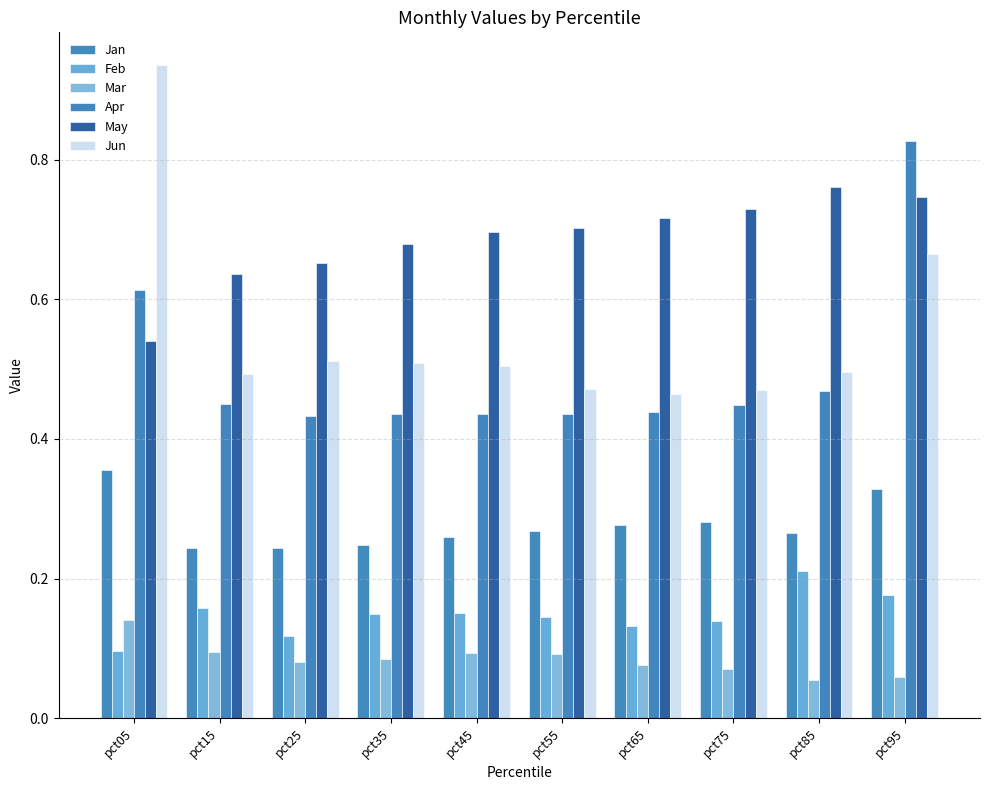

At which label does May reach its minimum?

pct05